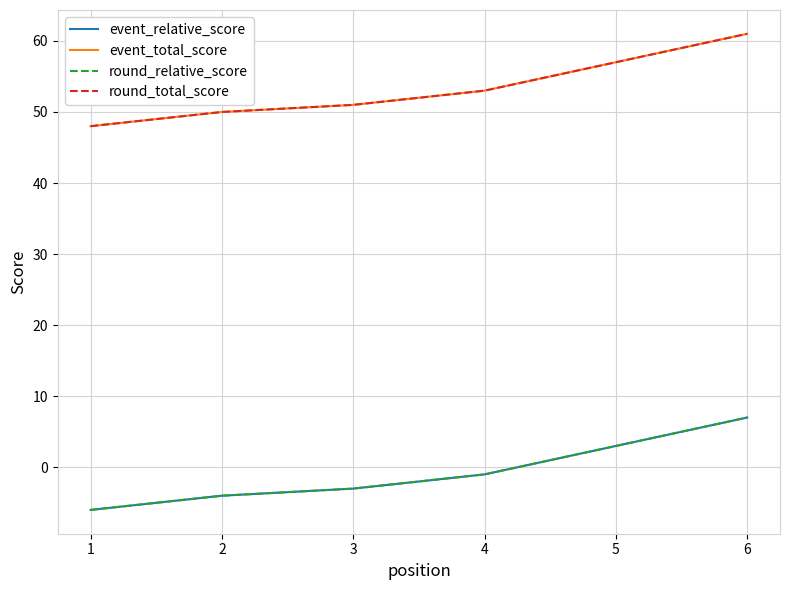

True or false: event_total_score and event_relative_score cross at least once.

False